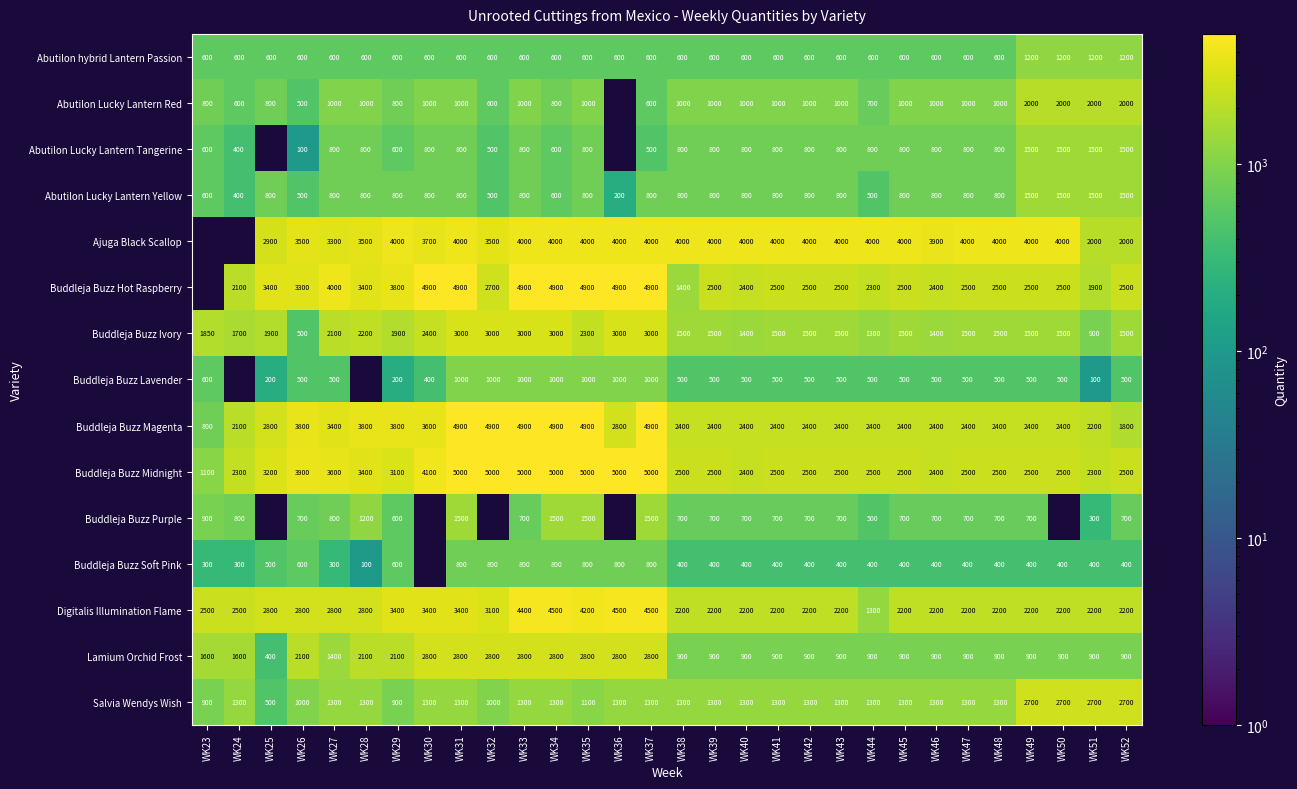

Is it true that Abutilon hybrid Lantern Passion equals 1717 at WK51?

False